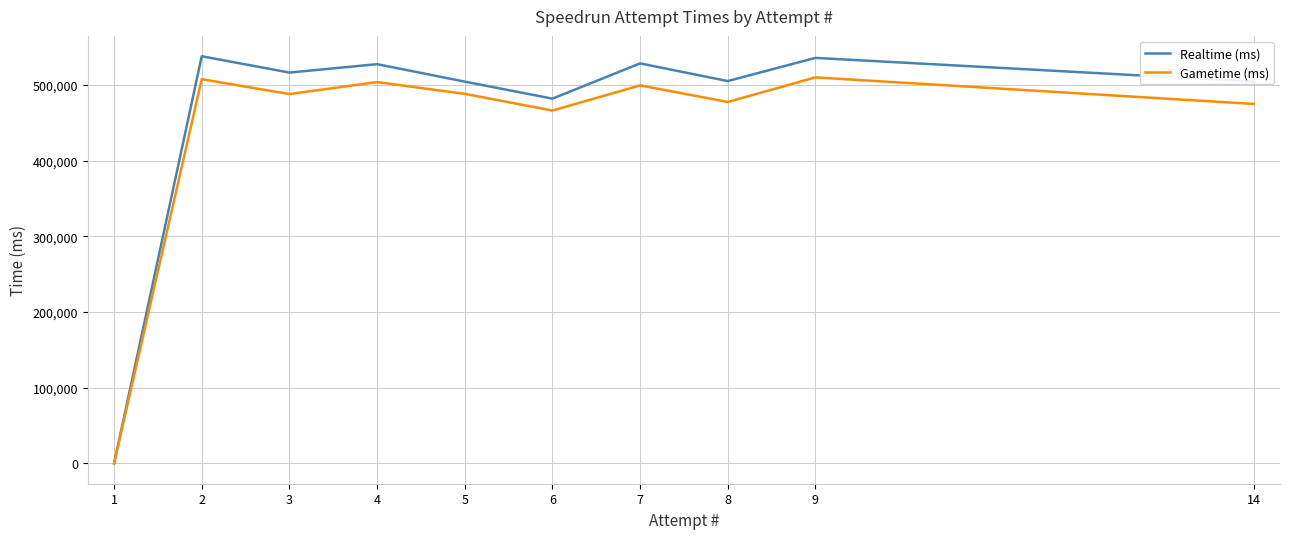

At 9, list the series in order from smallest to largest.

Gametime (ms), Realtime (ms)